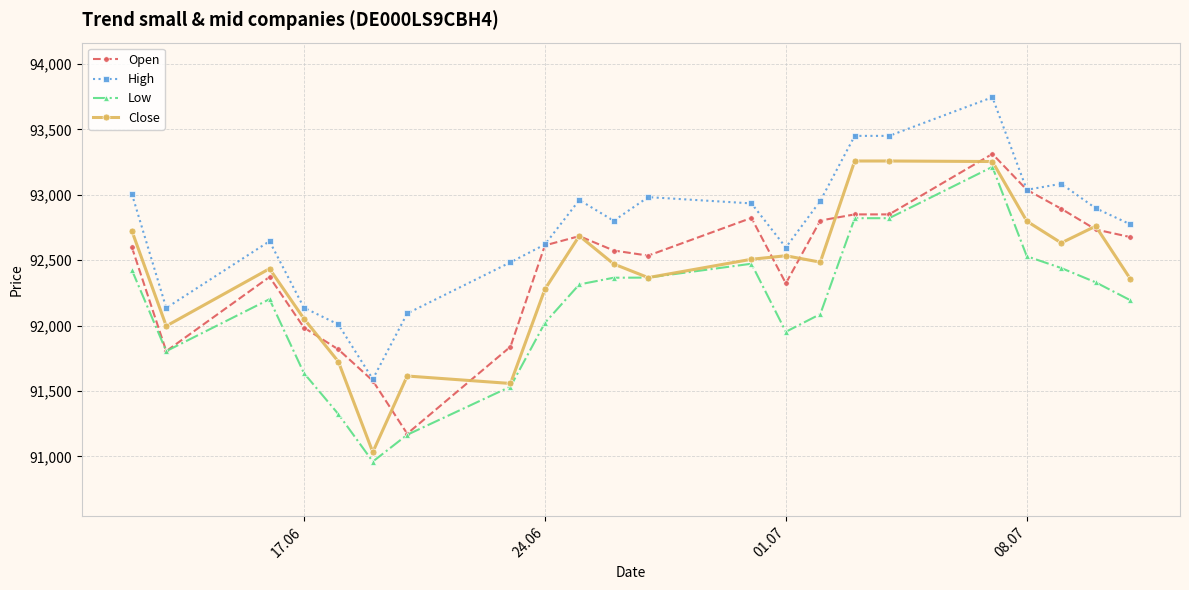

What is the sum of all Open values?

2033882